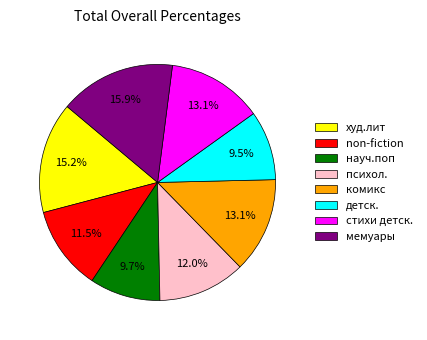

To the nearest percent, what is the difference between the largest and smallest slice percentages?

6%